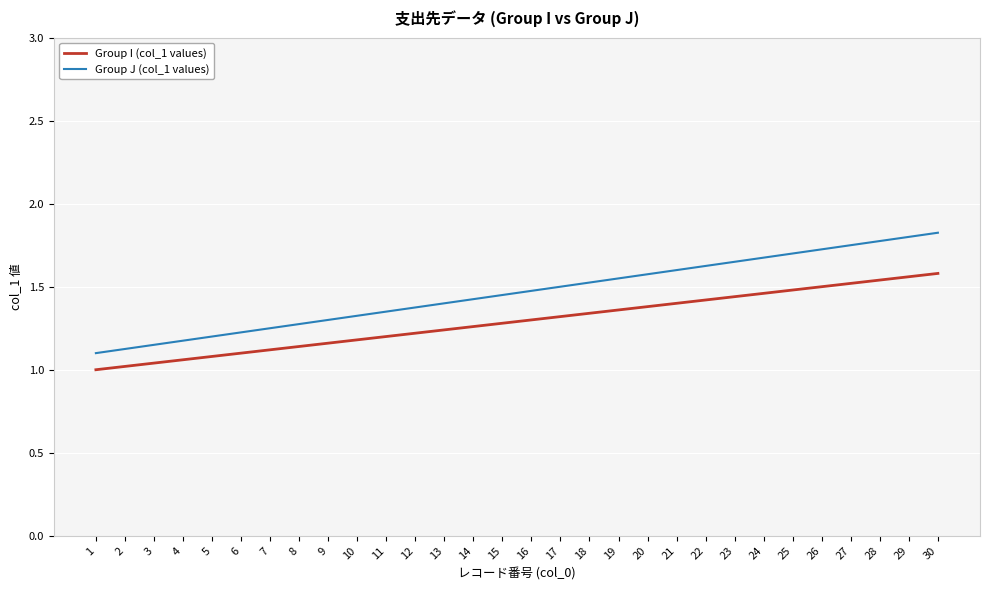

How many lines are shown in the chart?

2